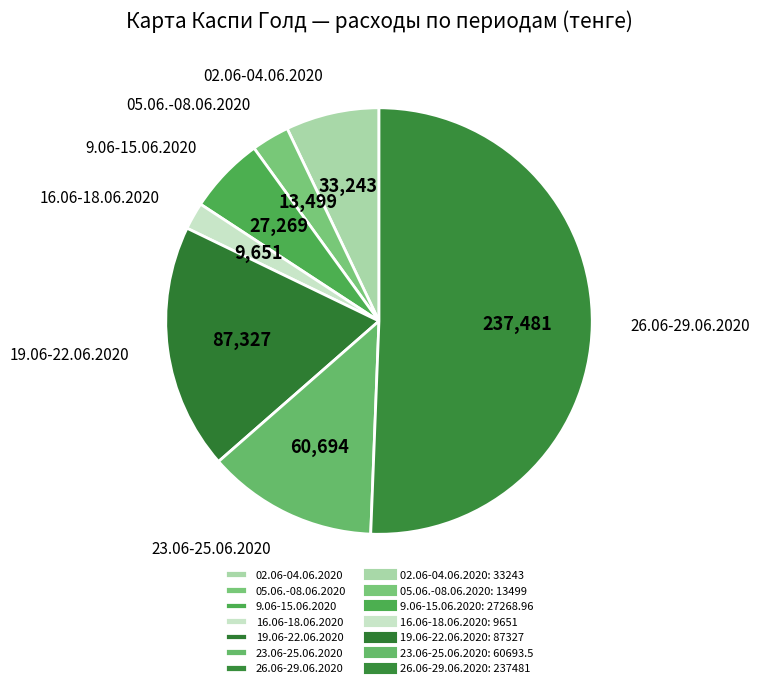

How many slices are in this pie chart?

7